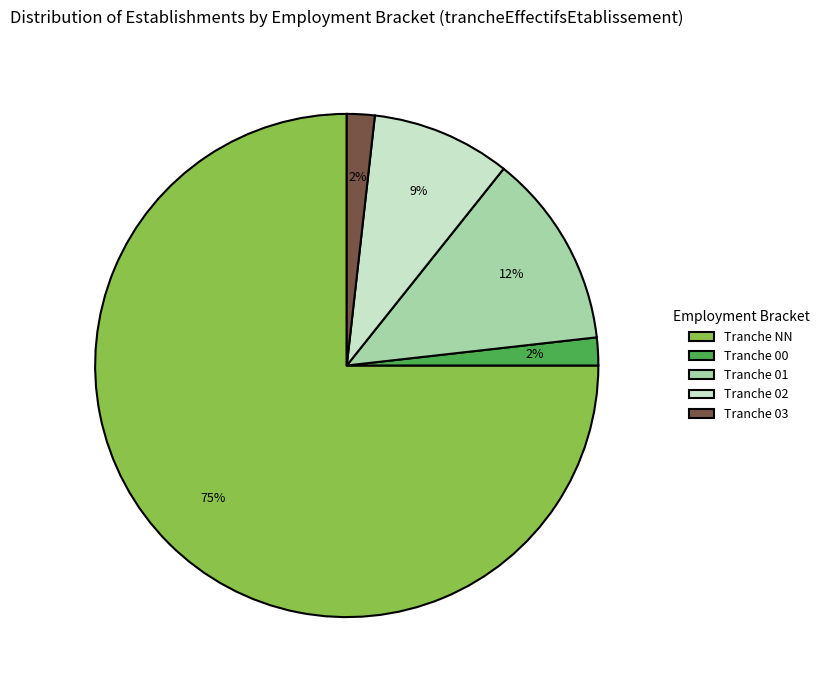

Do Tranche 03 and Tranche NN together represent more than half of the pie?

Yes